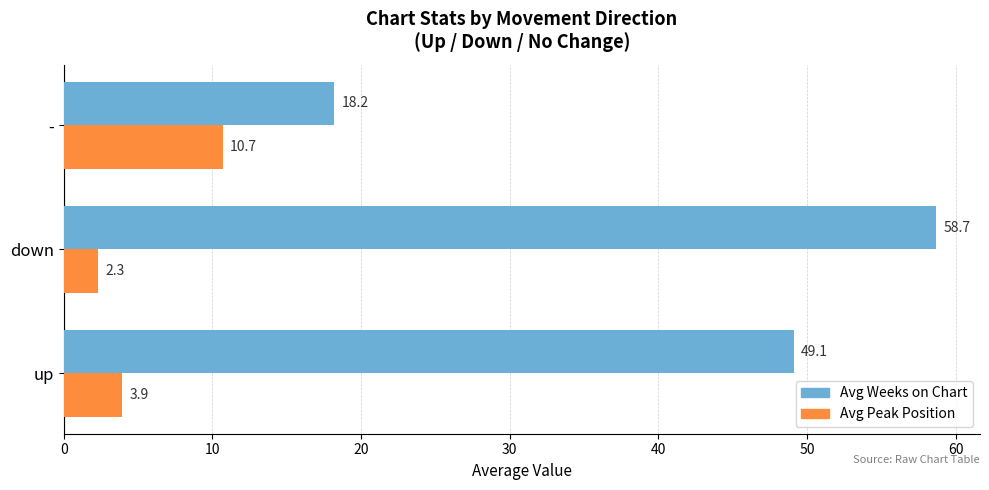

The value of Avg Peak Position at up is 3.9. True or false?

True